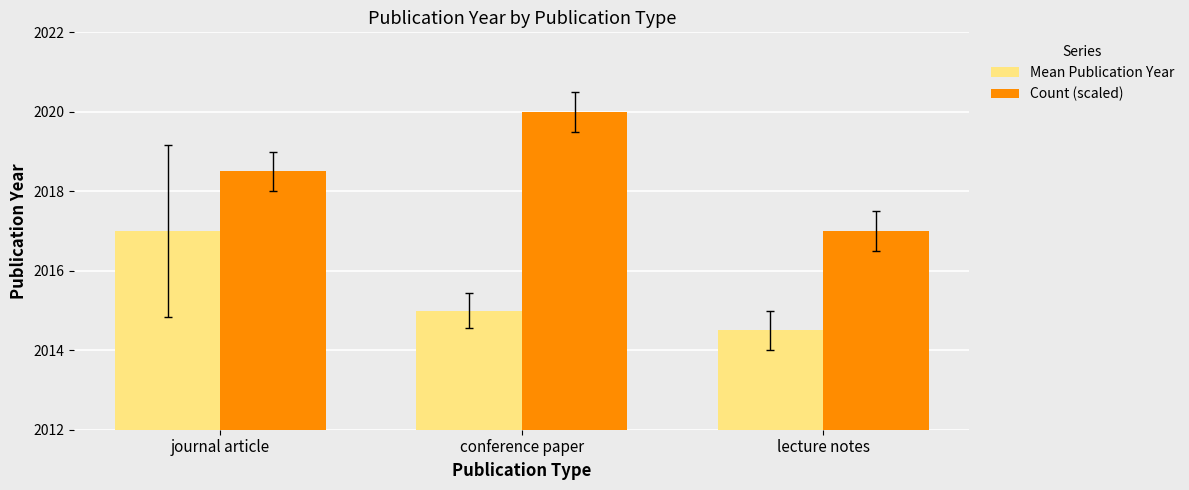

What is the highest value of the Mean Publication Year series?

2017.0